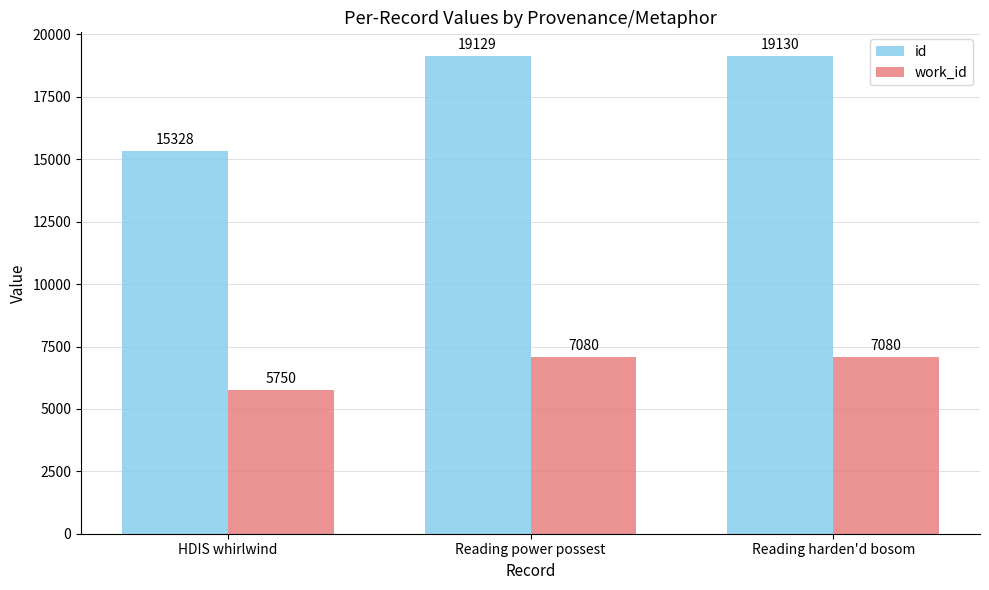

What is the sum of all id values?

53587